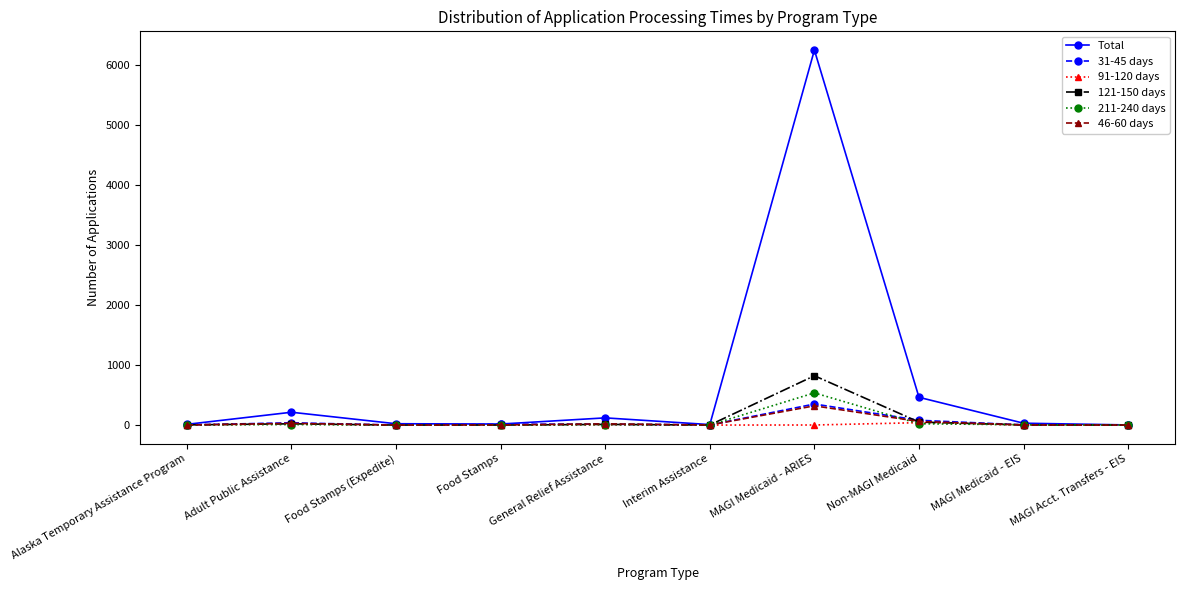

Where is Total nearest to the value 3129?

Non-MAGI Medicaid